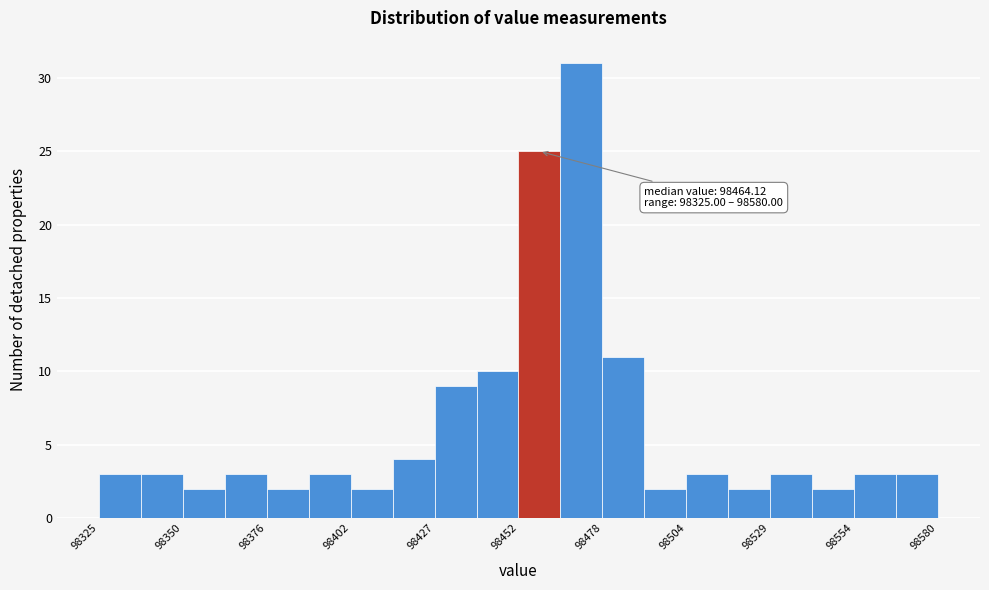

Read against the x-axis, roughly where is the centre of the tallest bar?

98470